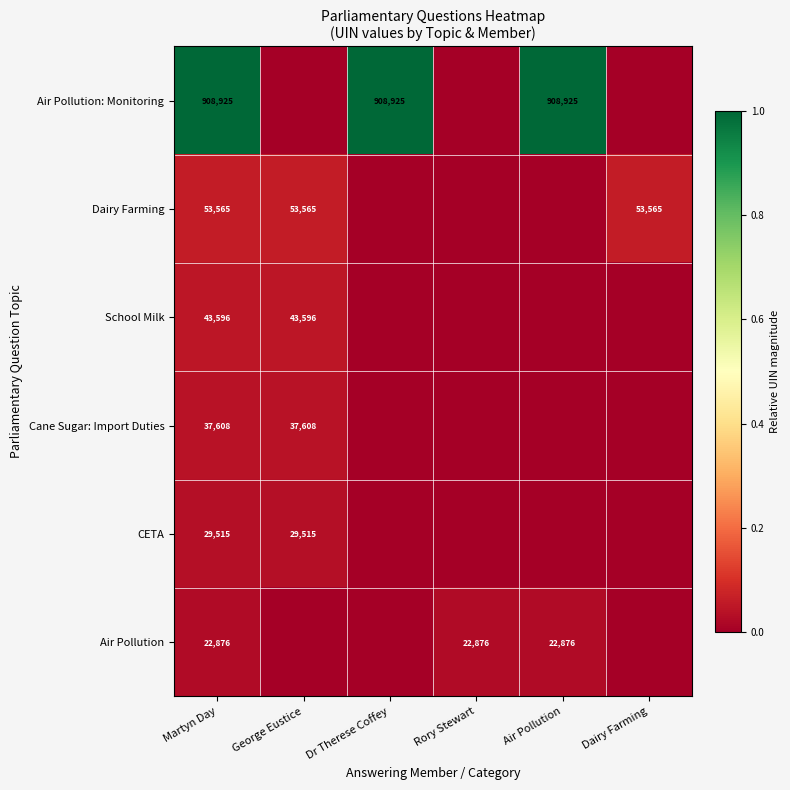

Is the value of Dairy Farming at George Eustice greater than the value of School Milk at George Eustice?

Yes